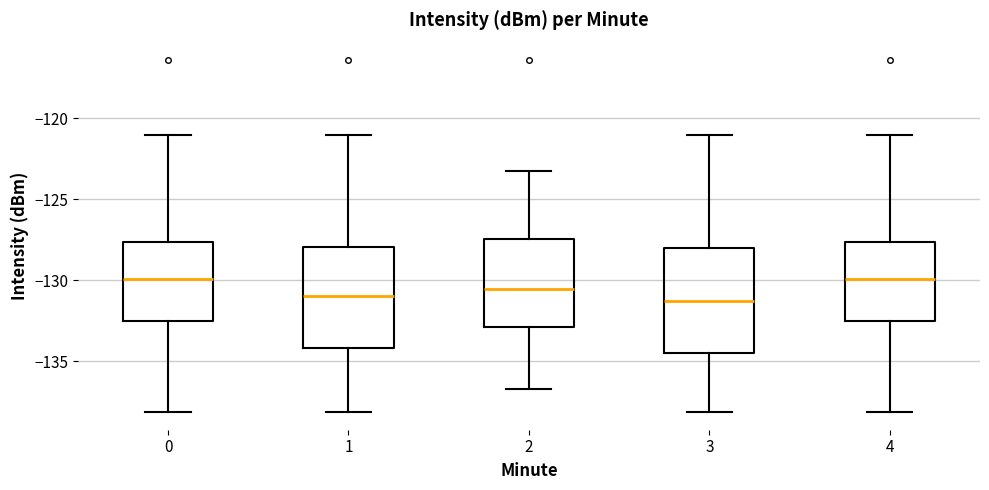

Where is the upper edge of the box at x = 4 on the y-axis? The values are not printed on the chart, so give them approximately, as read against the axis.

-127.5